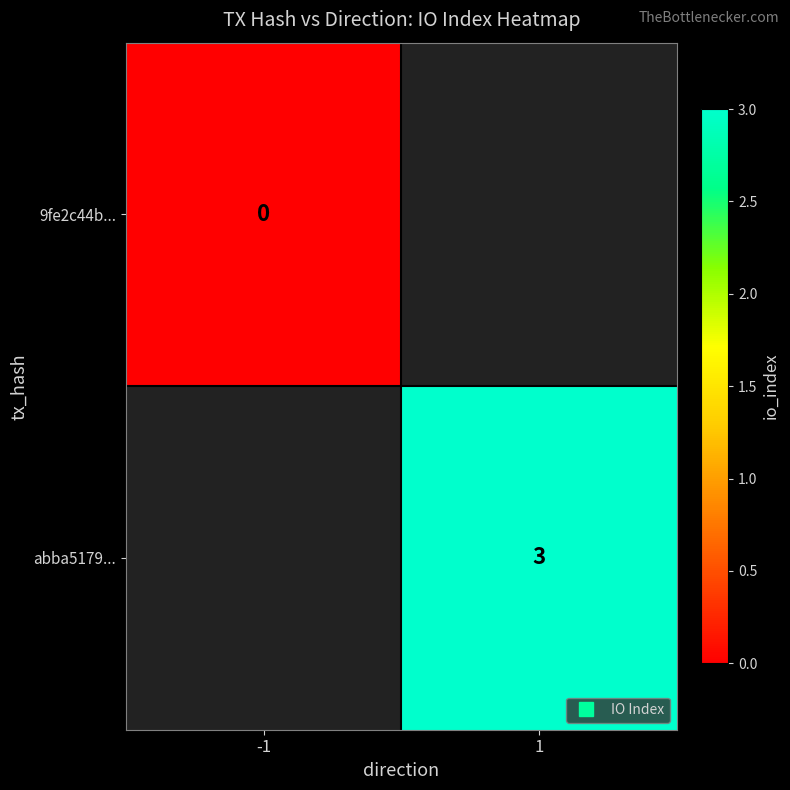

How many categories are shown in the chart?

2